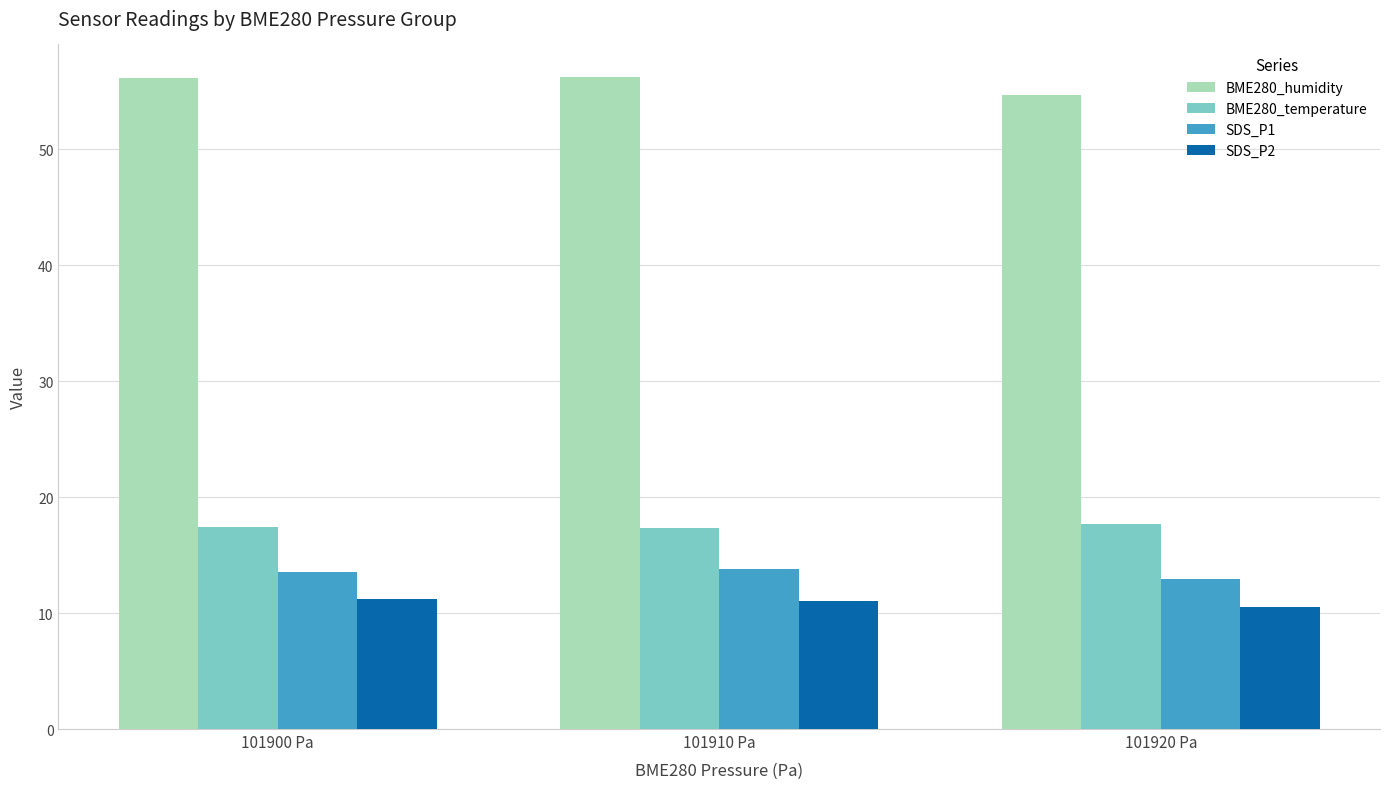

What is the minimum value for BME280_temperature?

17.3